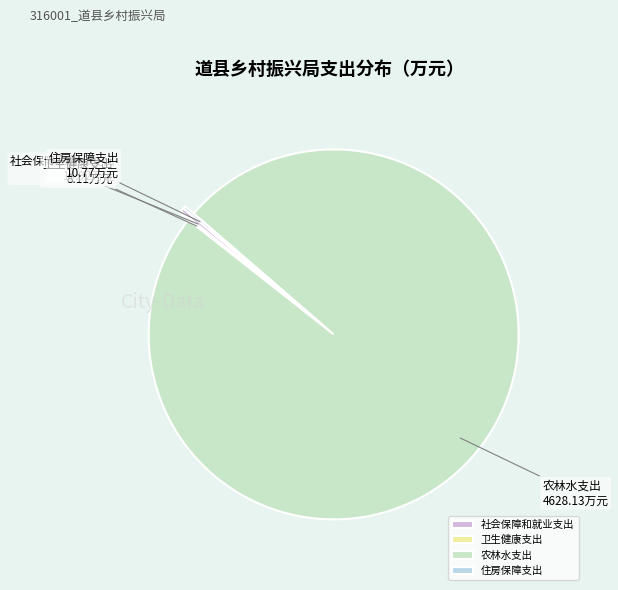

True or false: 社会保障和就业支出 accounts for 12% of the total.

False